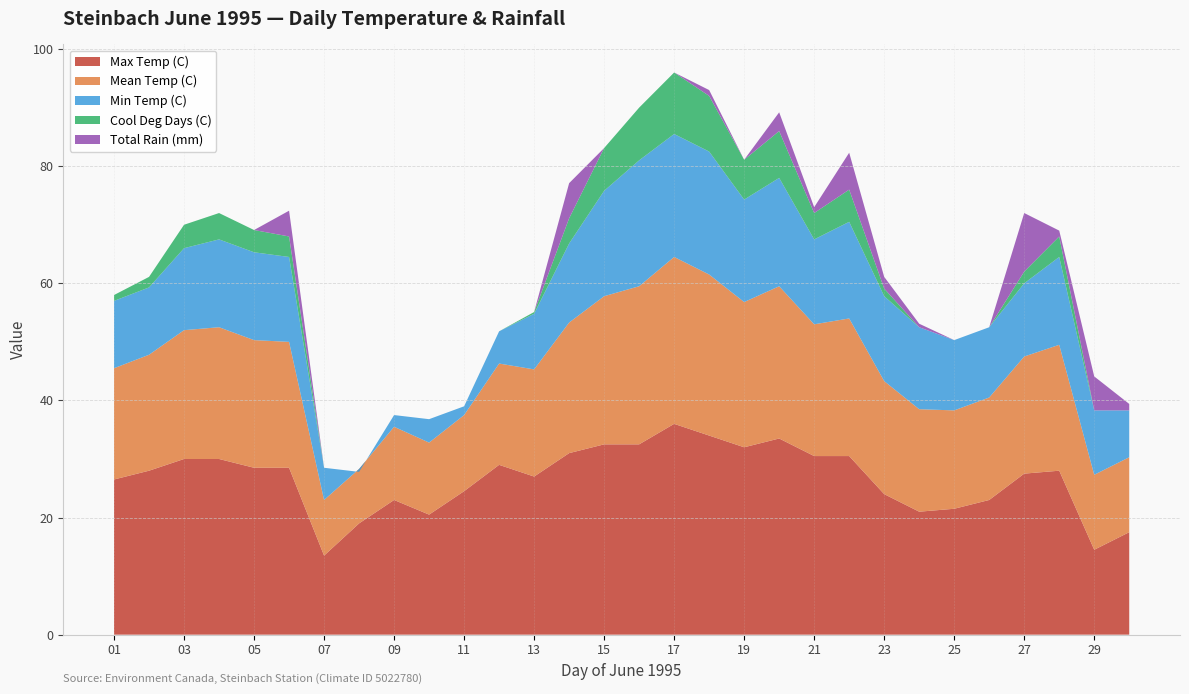

Reading left to right, extract all data points from this chart.

Max Temp (C): 26.5	28.0	30.0	30.0	28.5	28.5	13.5	19.0	23.0	20.5	24.5	29.0	27.0	31.0	32.5	32.5	36.0	34.0	32.0	33.5	30.5	30.5	24.0	21.0	21.5	23.0	27.5	28.0	14.5	17.5
Mean Temp (C): 19.0	19.8	22.0	22.5	21.8	21.5	9.5	9.3	12.5	12.3	13.0	17.3	18.3	22.3	25.3	27.0	28.5	27.5	24.8	26.0	22.5	23.5	19.3	17.5	16.8	17.5	20.0	21.5	12.8	12.8
Min Temp (C): 11.5	11.5	14.0	15.0	15.0	14.5	5.5	-0.5	2.0	4.0	1.5	5.5	9.5	13.5	18.0	21.5	21.0	21.0	17.5	18.5	14.5	16.5	14.5	14.0	12.0	12.0	12.5	15.0	11.0	8.0
Cool Deg Days (C): 1.0	1.8	4.0	4.5	3.8	3.5	0.0	0.0	0.0	0.0	0.0	0.0	0.3	4.3	7.3	9.0	10.5	9.5	6.8	8.0	4.5	5.5	1.3	0.0	0.0	0.0	2.0	3.5	0.0	0.0
Total Rain (mm): 0.0	0.0	0.0	0.0	0.0	4.4	0.0	0.0	0.0	0.0	0.0	0.0	0.0	6.0	0.0	0.0	0.0	1.0	0.0	3.2	1.0	6.3	2.0	0.6	0.0	0.0	10.0	1.0	5.8	1.1